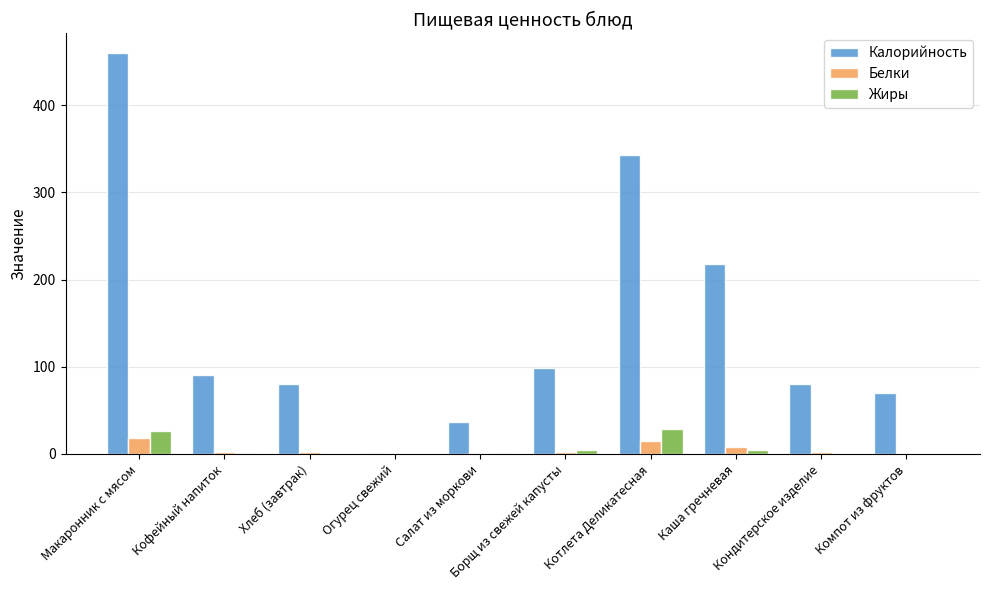

Are the bars grouped side by side (vs. stacked)?

Yes